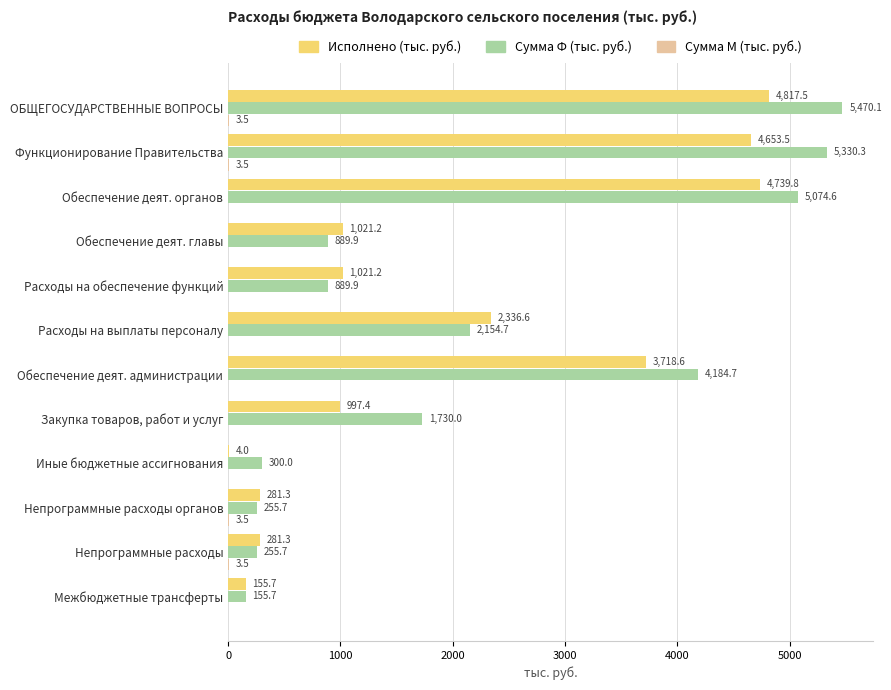

What is the greatest value displayed?

5470.1